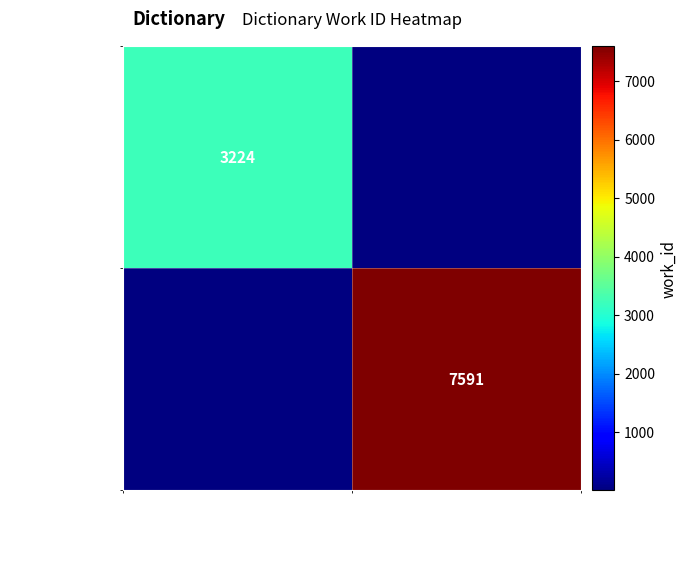

Which has a higher value, 2004-07-19 or 2013-08-16?

2013-08-16